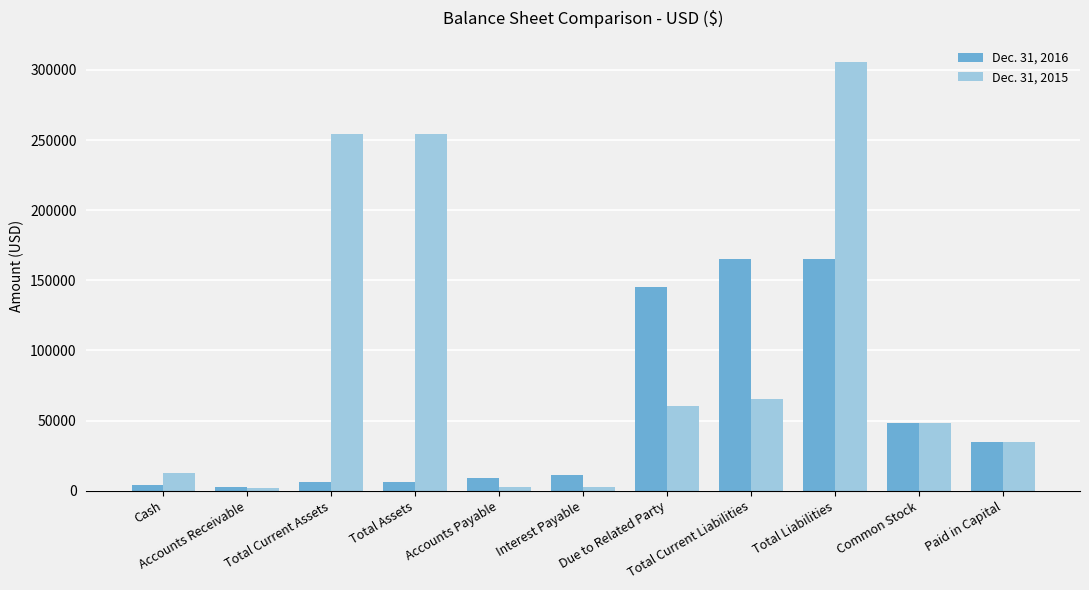

Which series has the largest range (max minus min)?

Dec. 31, 2015